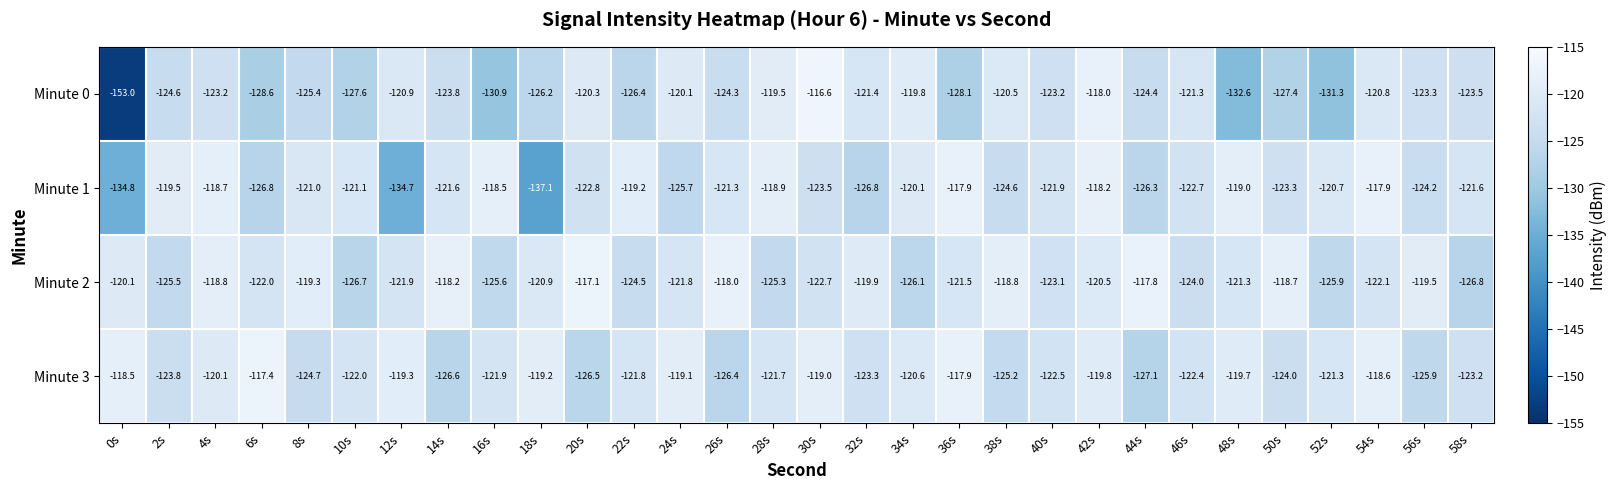

What is the spread (max minus min) of values at 44s?

9.3